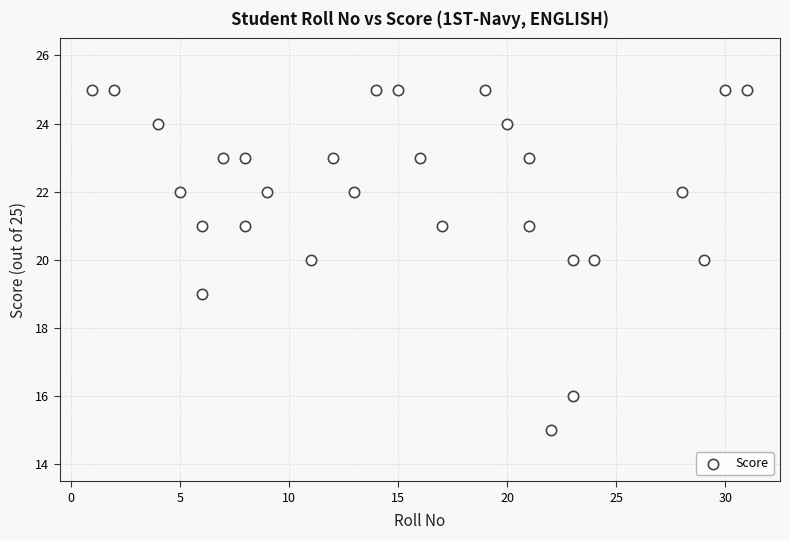

What is the range of Y values (max minus min)?

10